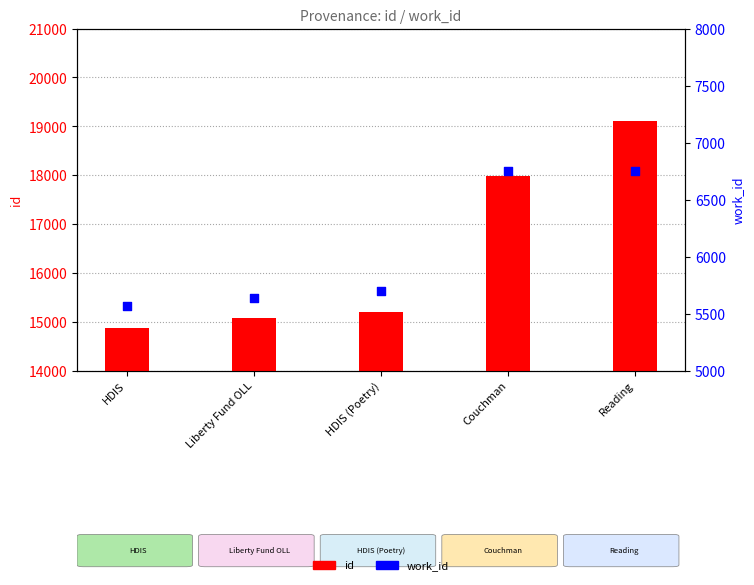

What are all the series names shown in the legend?

id, work_id